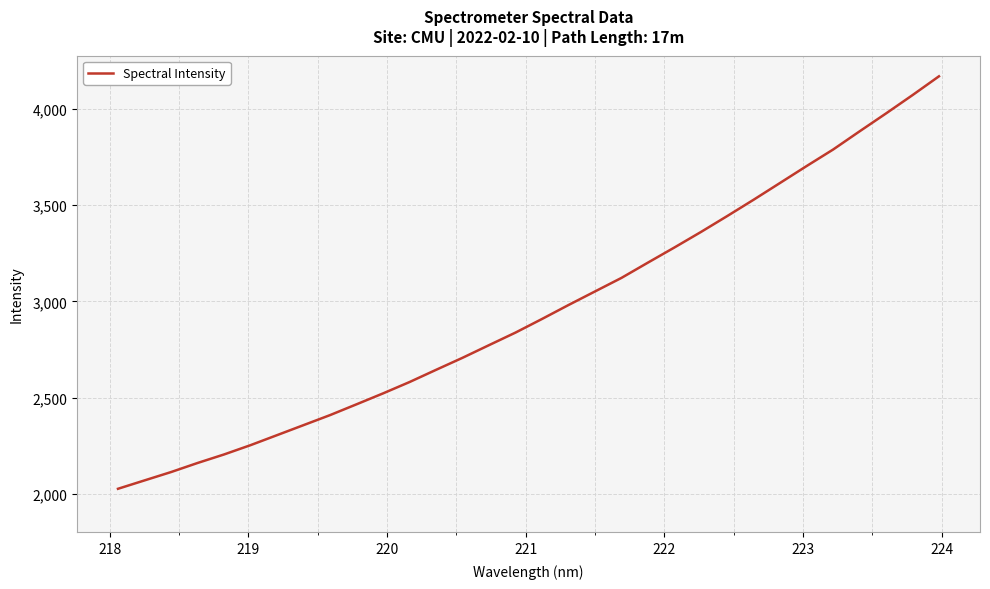

What is the greatest value displayed?

4170.0